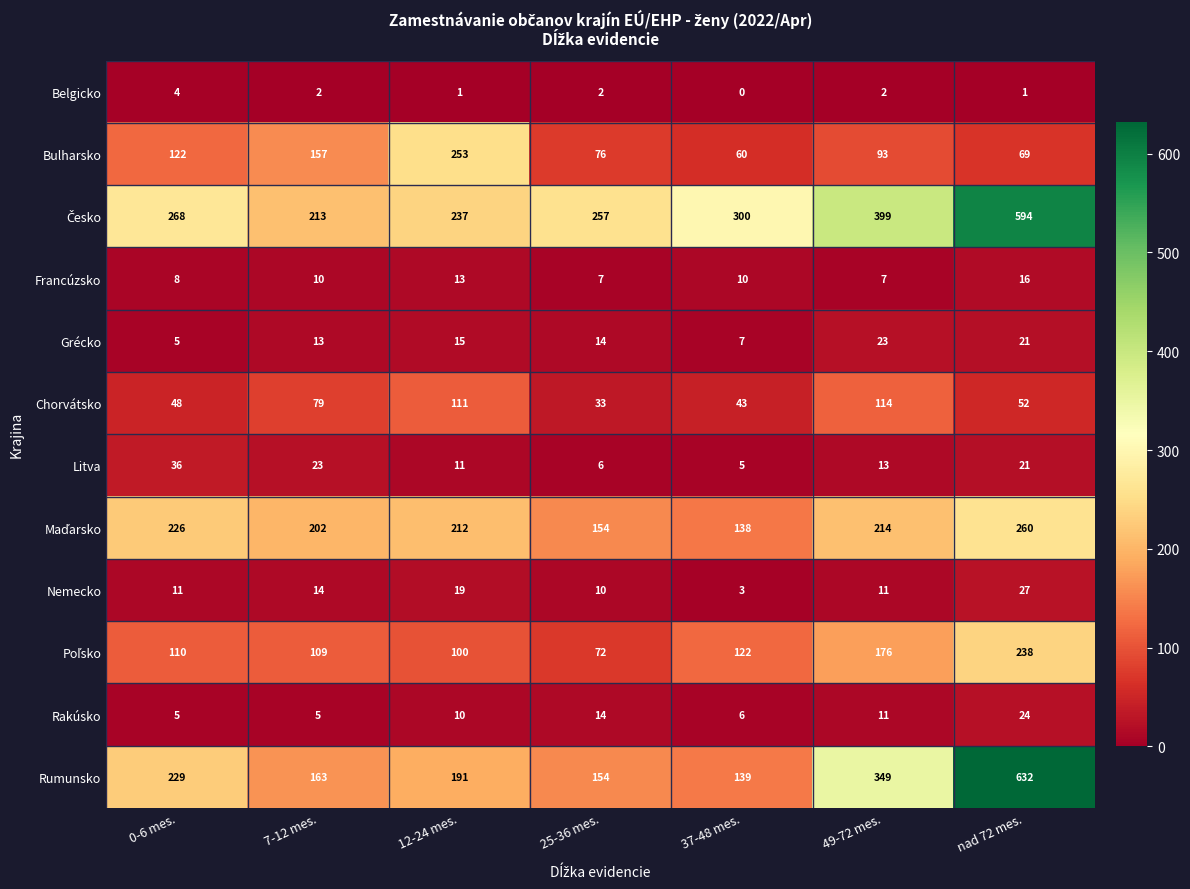

What is the difference between the highest and lowest values at 25-36 mes.?

255